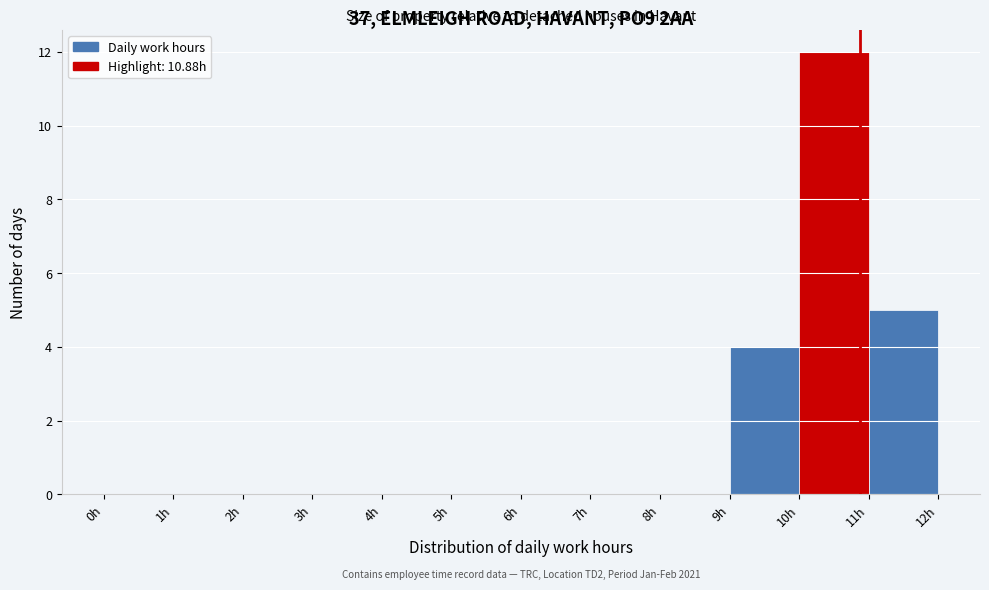

Which range on the x-axis has the tallest bar?

10 to 11